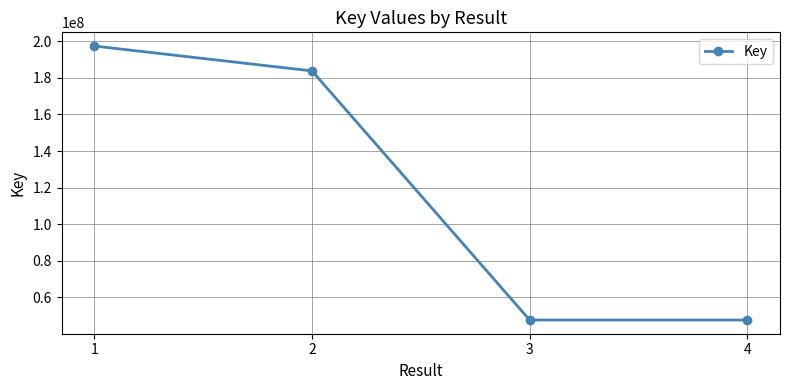

At which label is the value closest to 122486286?

2